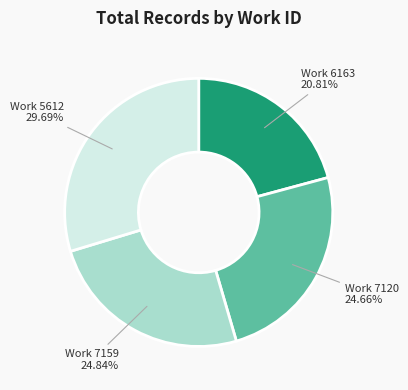

Is there any slice that represents more than half of the pie?

No